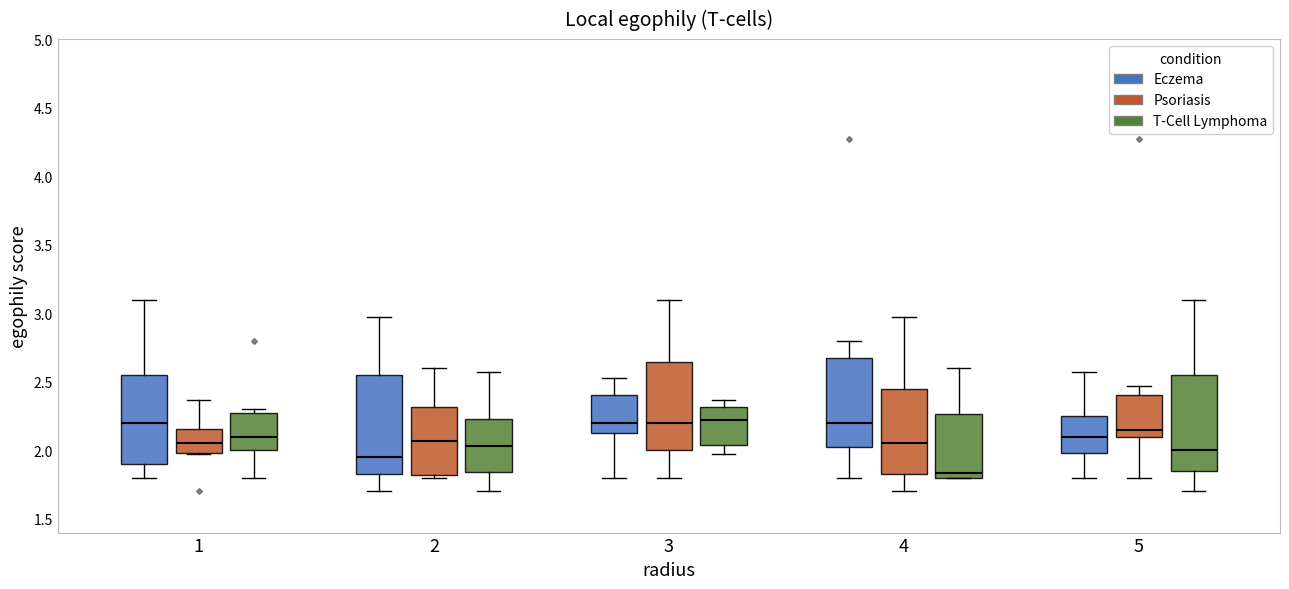

Reading left to right, read every box against the y-axis: the position of its median line, the range the box covers, and the ends of its whiskers. The values are not printed on the chart, so give them approximately, as read against the axis.

1 (Eczema): median 2.20, box 1.90 to 2.55, whiskers 1.80 to 3.10
1 (Psoriasis): median 2.05, box 2.00 to 2.15, whiskers 1.95 to 2.35
1 (T-Cell Lymphoma): median 2.10, box 2.00 to 2.30, whiskers 1.80 to 2.30 (just above the box's upper edge)
2 (Eczema): median 1.95, box 1.85 to 2.55, whiskers 1.70 to 2.95
2 (Psoriasis): median 2.05, box 1.80 to 2.30, whiskers 1.80 (just below the box's lower edge) to 2.60
2 (T-Cell Lymphoma): median 2.05, box 1.85 to 2.25, whiskers 1.70 to 2.55
3 (Eczema): median 2.20, box 2.15 to 2.40, whiskers 1.80 to 2.55
3 (Psoriasis): median 2.20, box 2.00 to 2.65, whiskers 1.80 to 3.10
3 (T-Cell Lymphoma): median 2.20, box 2.05 to 2.30, whiskers 1.95 to 2.35
4 (Eczema): median 2.20, box 2.05 to 2.70, whiskers 1.80 to 2.80
4 (Psoriasis): median 2.05, box 1.85 to 2.45, whiskers 1.70 to 2.95
4 (T-Cell Lymphoma): median 1.85, box 1.80 to 2.25, whiskers 1.80 to 2.60
5 (Eczema): median 2.10, box 2.00 to 2.25, whiskers 1.80 to 2.55
5 (Psoriasis): median 2.15, box 2.10 to 2.40, whiskers 1.80 to 2.45
5 (T-Cell Lymphoma): median 2.00, box 1.85 to 2.55, whiskers 1.70 to 3.10